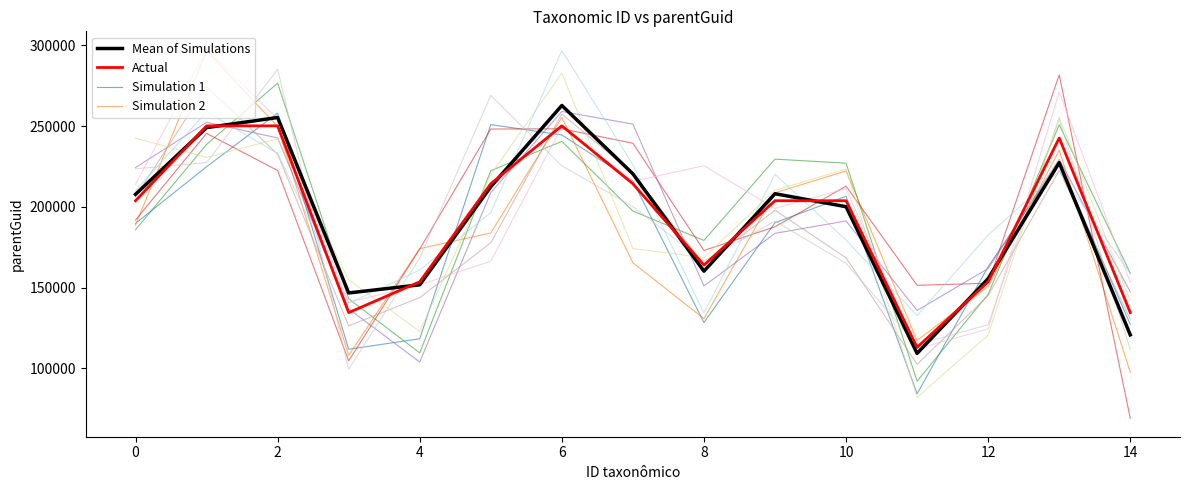

What is the greatest value displayed?

297332.6